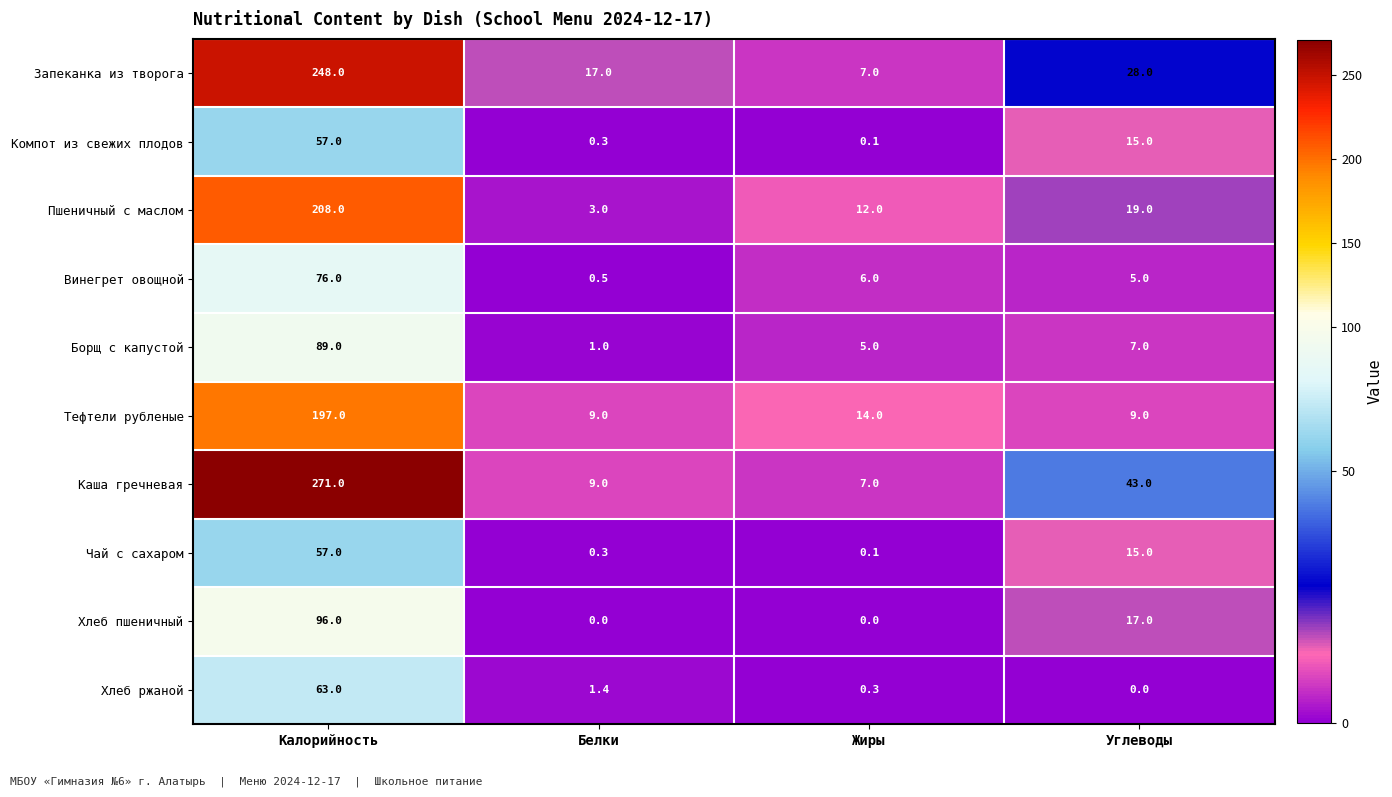

What is the difference between the Винегрет овощной values at Жиры and Углеводы?

1.0